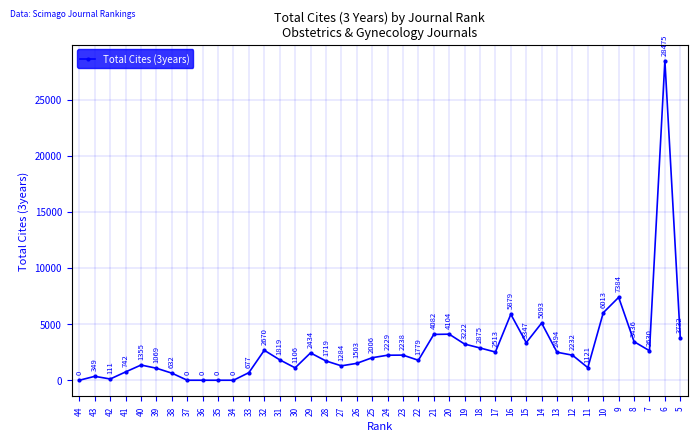

True or false: the data shows 3918 at 23.

False